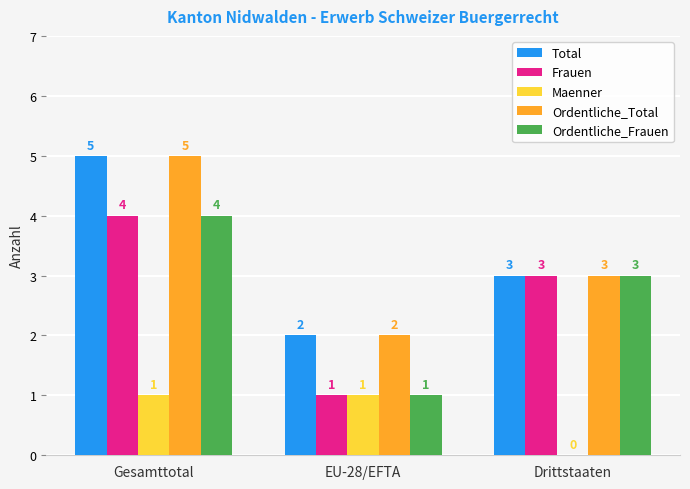

What is the sum of all Ordentliche_Total values?

10